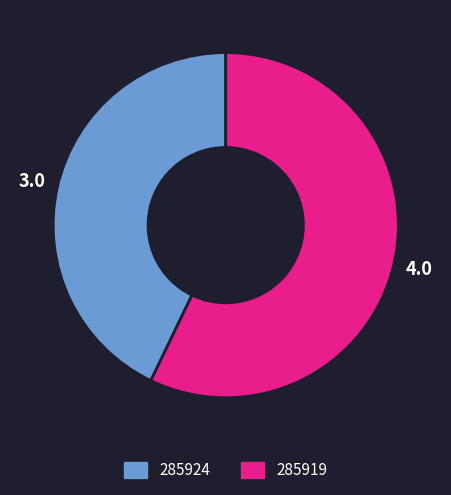

The 285924 slice represents 31% of the pie. True or false?

False